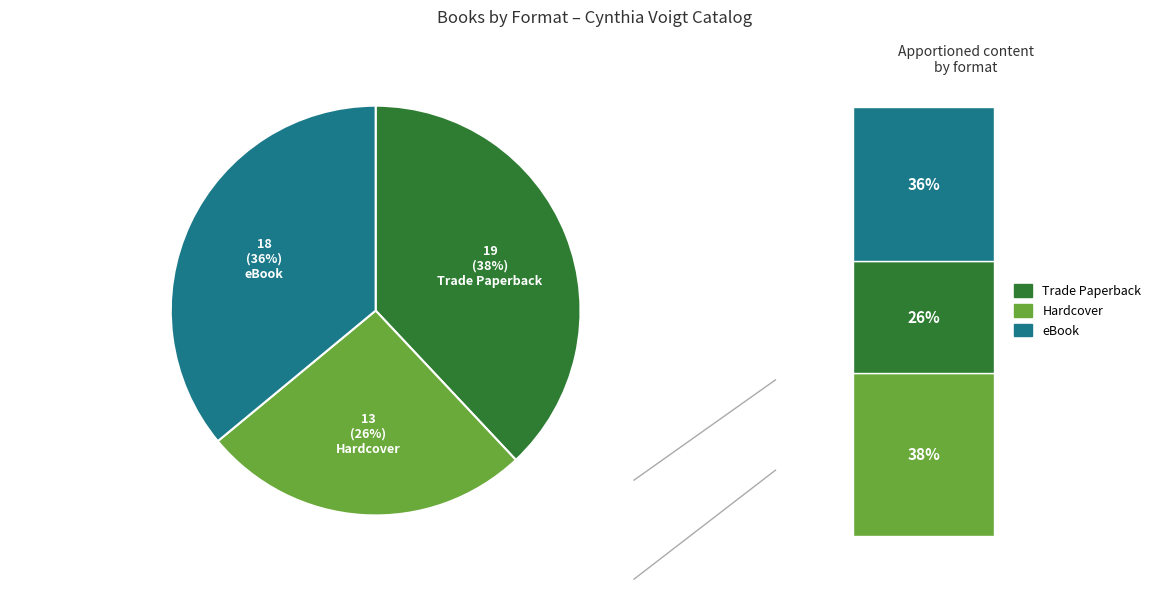

To the nearest percent, what percentage of the pie is Trade Paperback?

38%